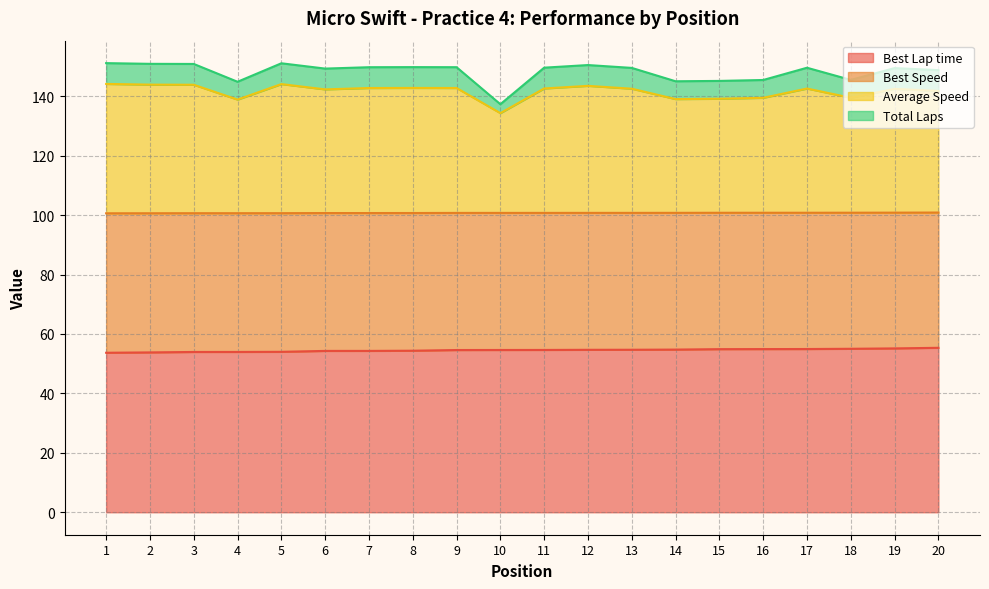

What is the difference between the Average Speed values at 6 and 8?

0.5